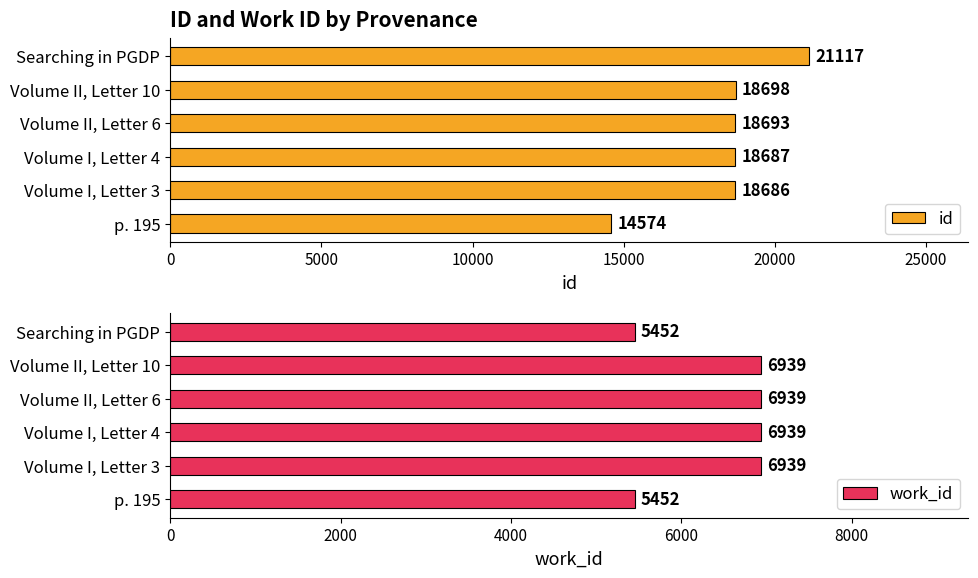

How many bars are there in each group?

2